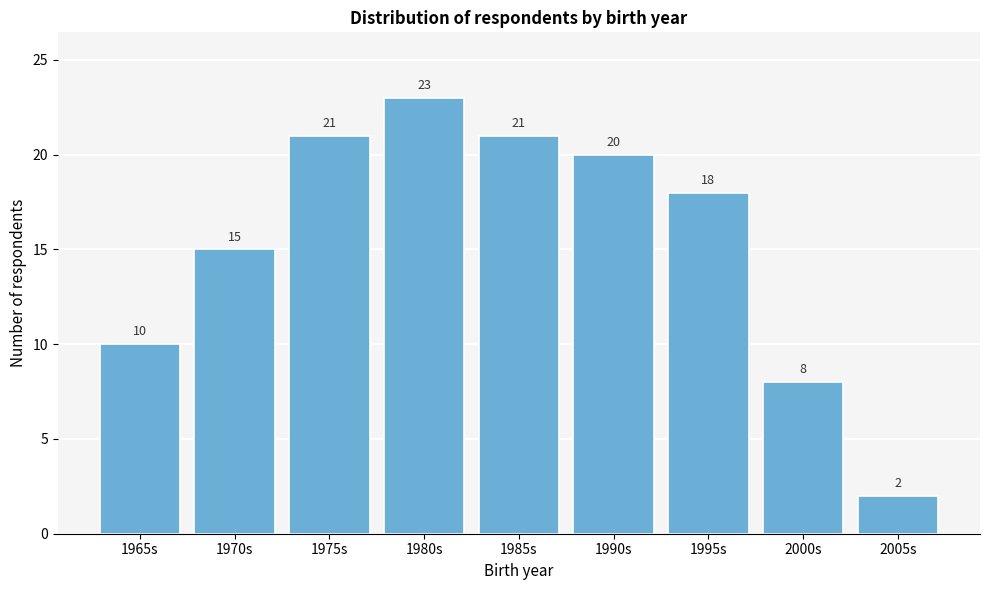

Reading right to left, list all the values displayed in this chart.

2005s=2	2000s=8	1995s=18	1990s=20	1985s=21	1980s=23	1975s=21	1970s=15	1965s=10